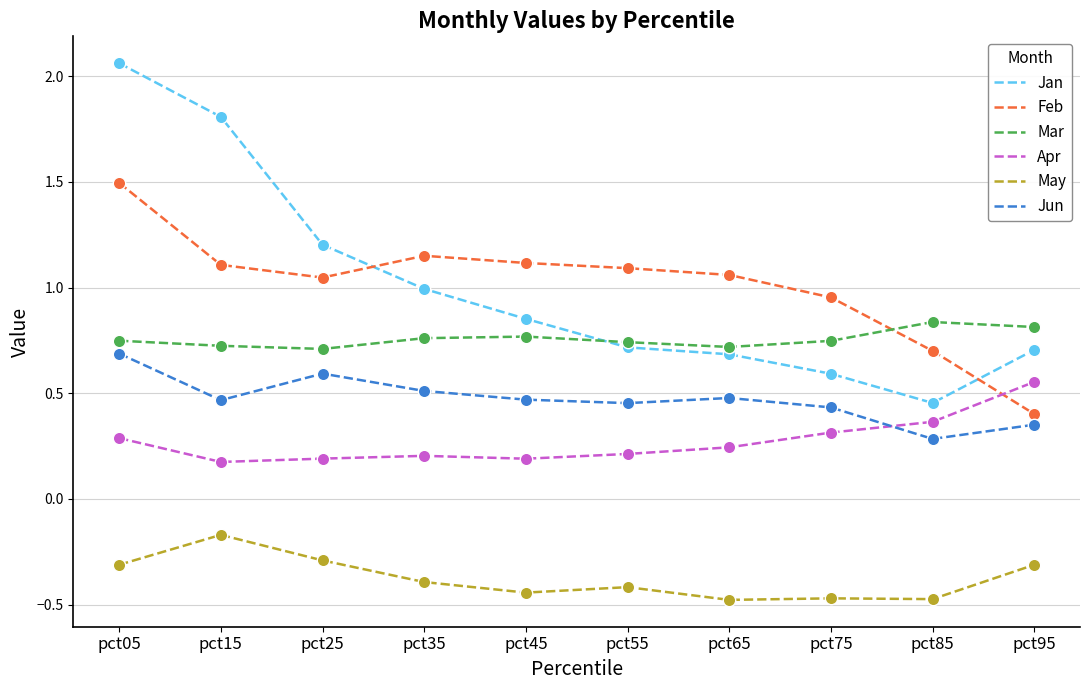

What are all the series names shown in the legend?

Jan, Feb, Mar, Apr, May, Jun